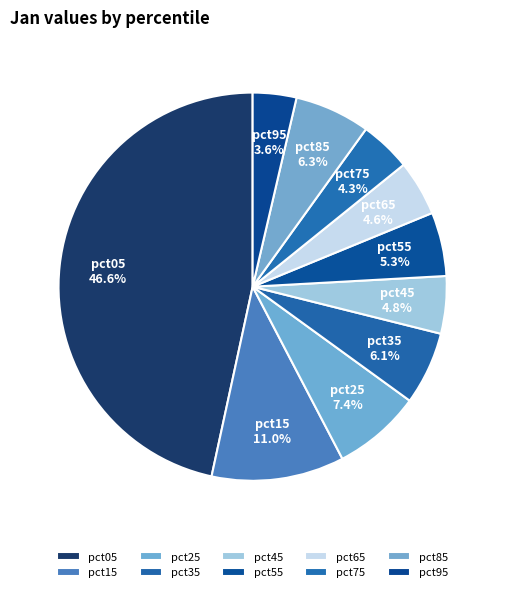

Which category has the smallest portion of the pie?

pct95